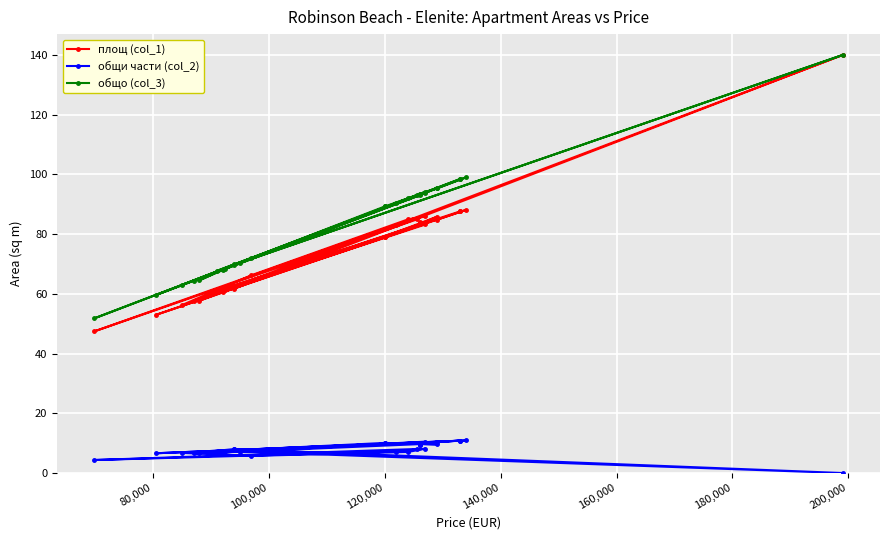

The площ (col_1) series shows 14.8 at 120,000. True or false?

False